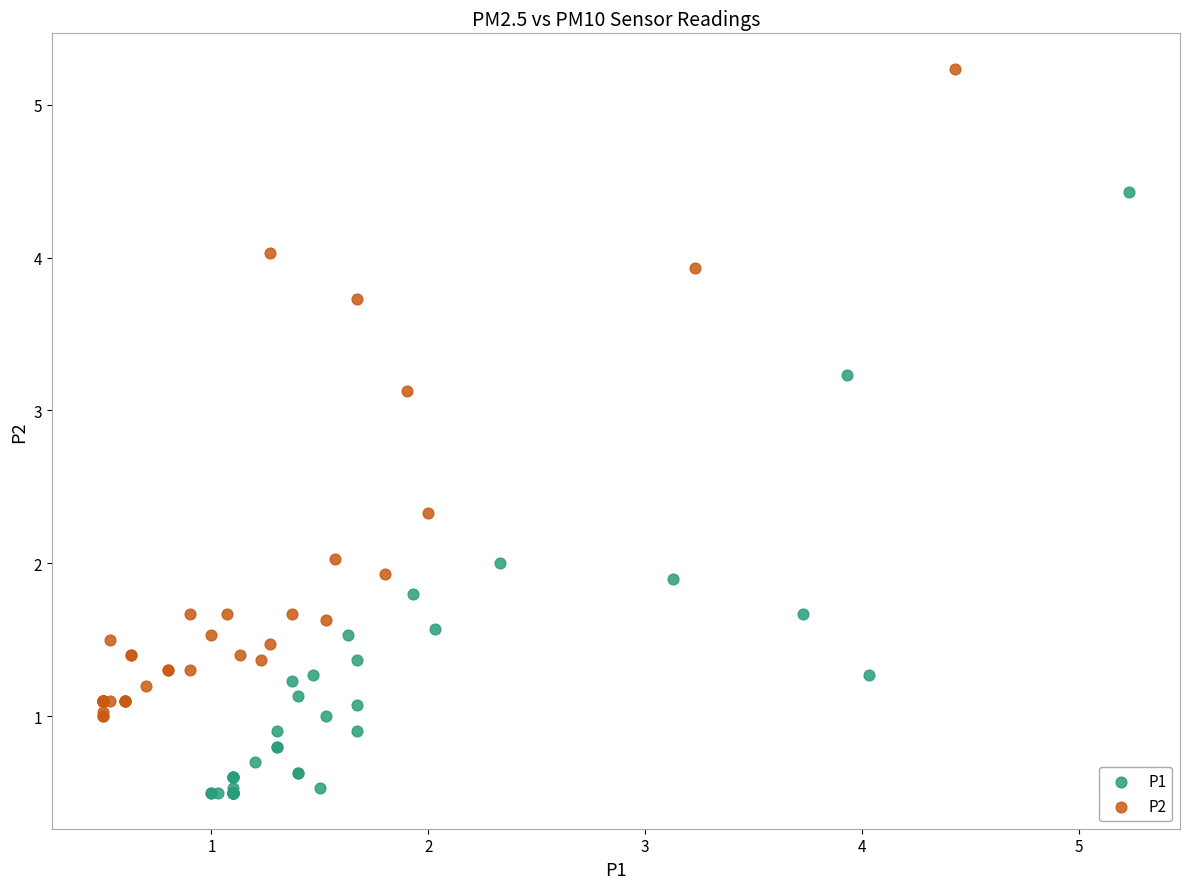

Which series has the widest spread of Y values?

P2